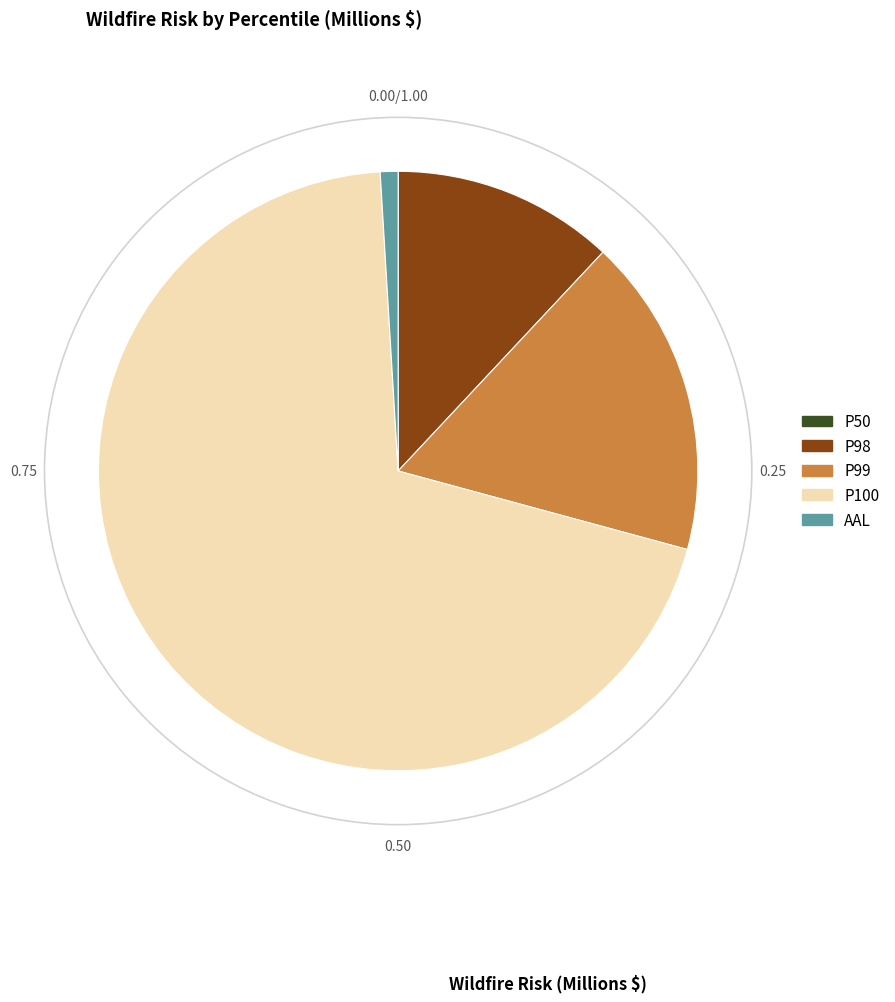

Approximately how many times larger is the value at AAL compared to P99?

0.1